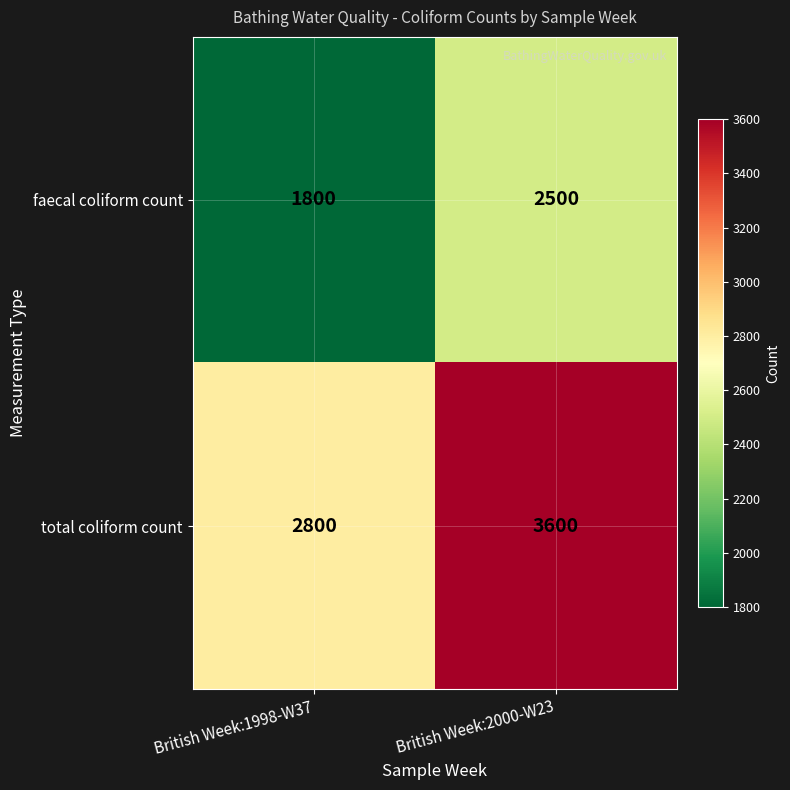

Which series has the largest range (max minus min)?

total coliform count